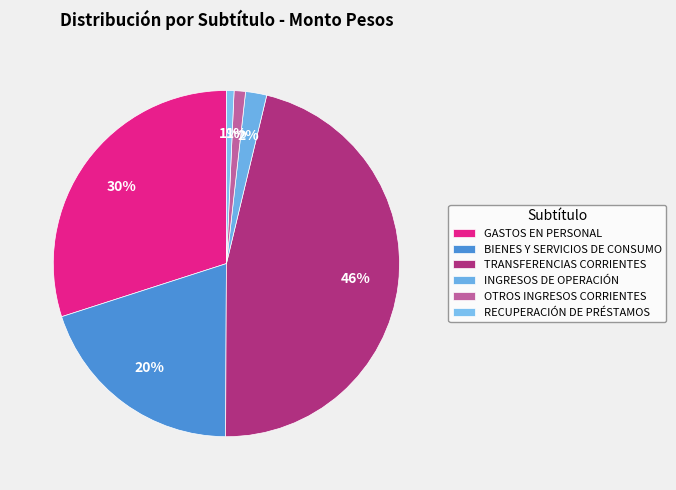

How many segments does this pie chart have?

6